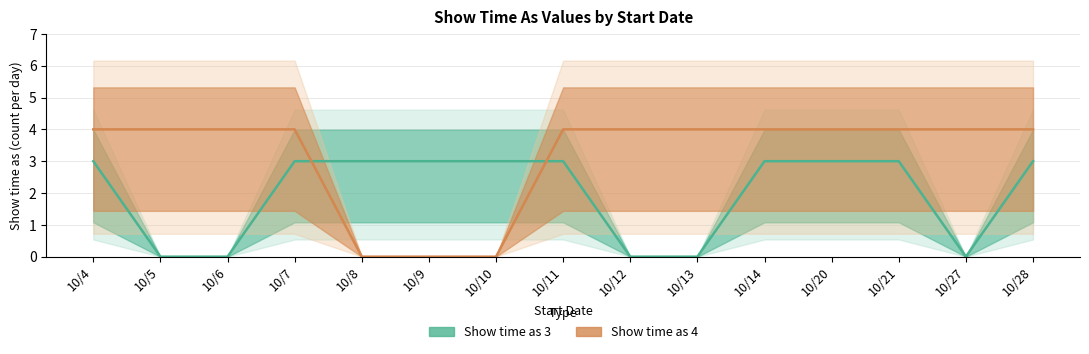

Rank the categories by Show time as 4 value from lowest to highest.

10/8, 10/9, 10/10, 10/4, 10/5, 10/6, 10/7, 10/11, 10/12, 10/13, 10/14, 10/20, 10/21, 10/27, 10/28